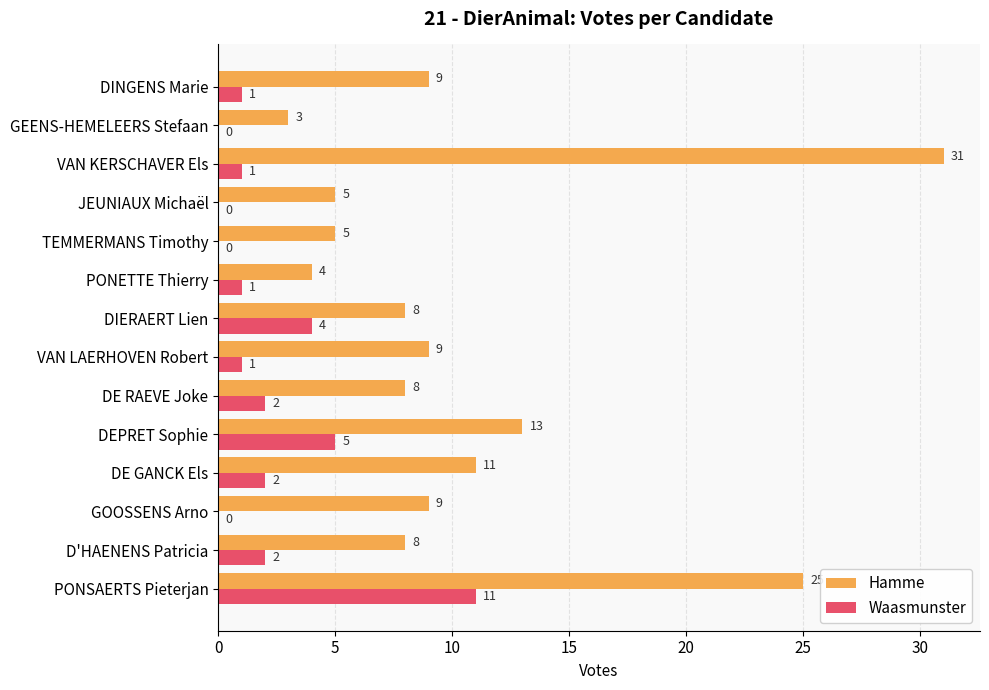

The Waasmunster series shows 0 at VAN LAERHOVEN Robert. True or false?

False